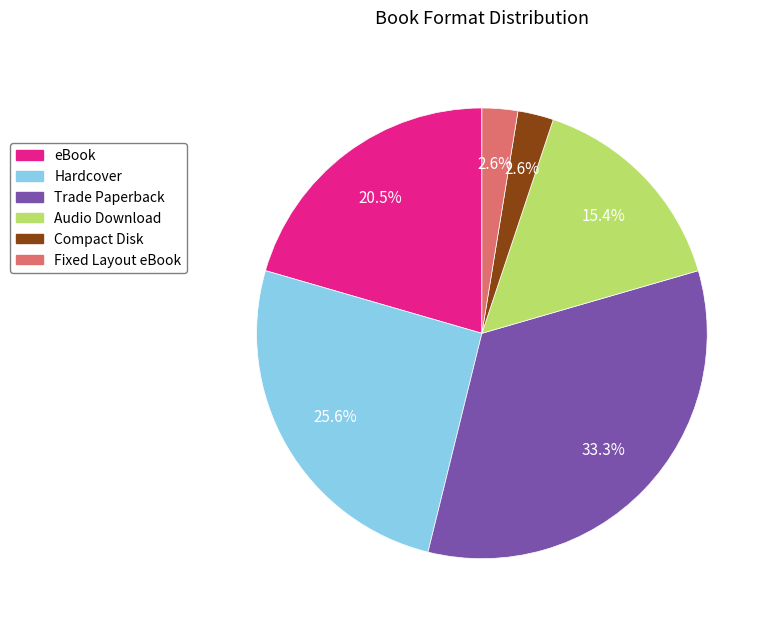

What is the largest slice in the pie chart?

Trade Paperback